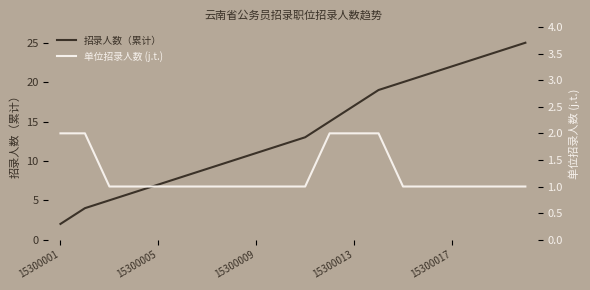

What is the value of the 招录人数（累计） point at the 4th from the left?

6